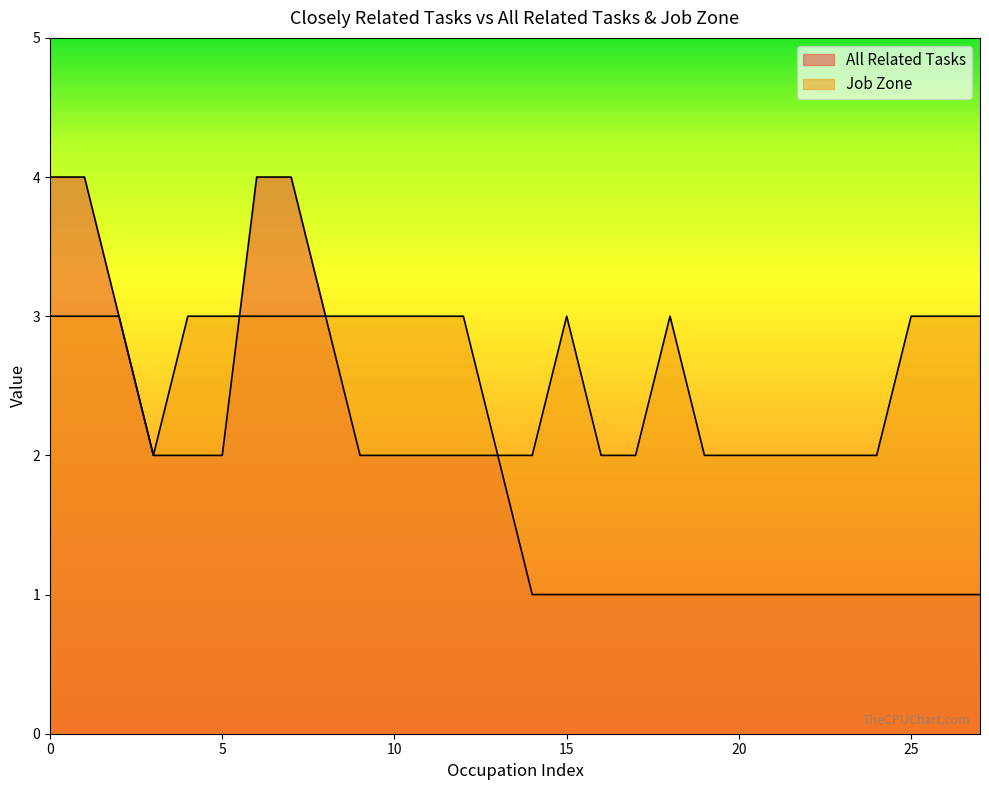

Which series has the largest total across all categories?

Job Zone